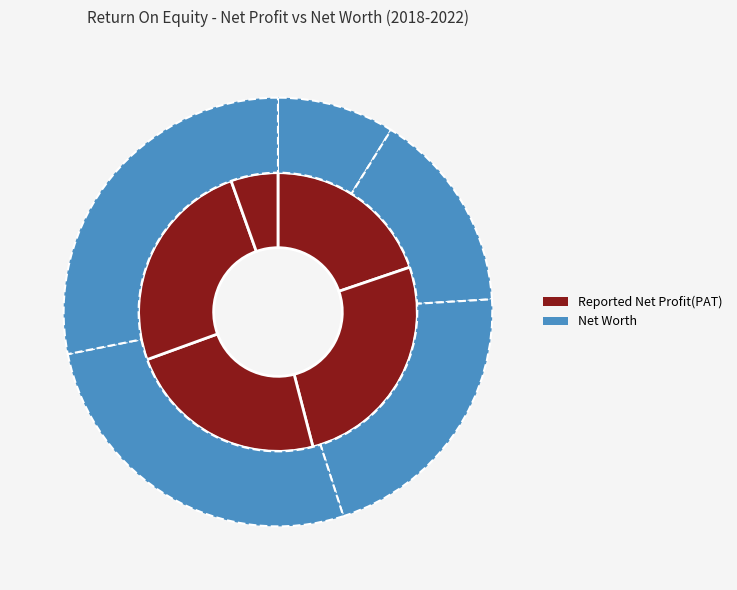

What is the total percentage of Net Worth 2021 and Return On Equity 2018?

29.0%